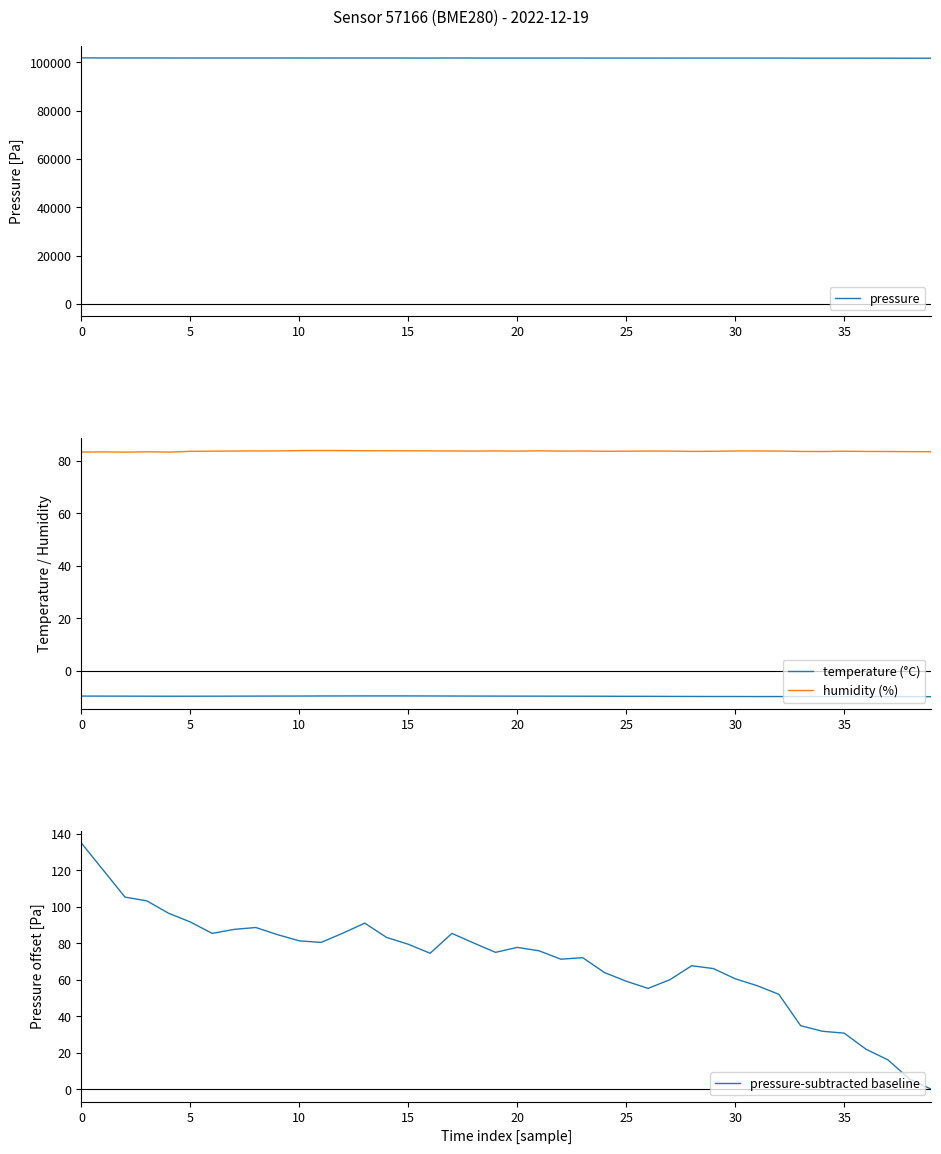

Which series has the largest range (max minus min)?

pressure